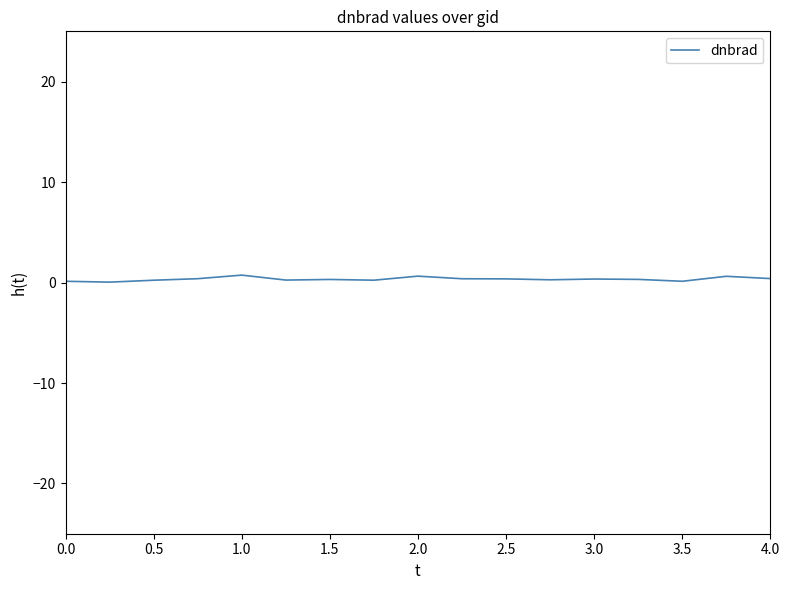

Does the chart have visible grid lines?

No